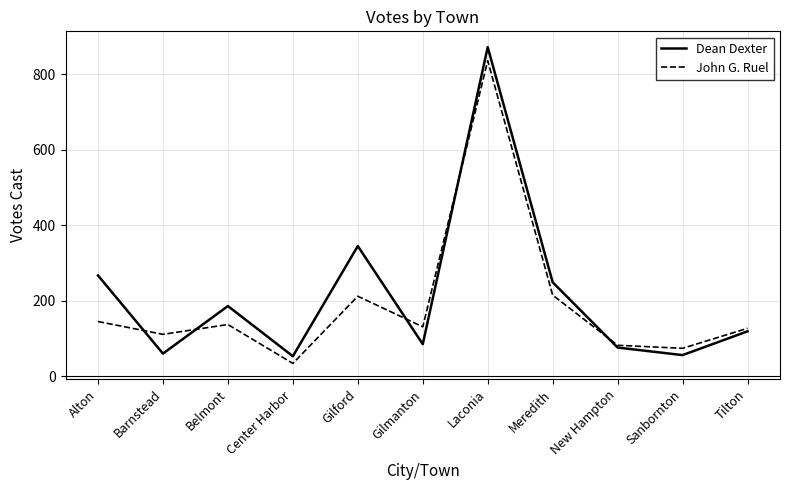

Is it true that Dean Dexter equals 249 at Meredith?

True